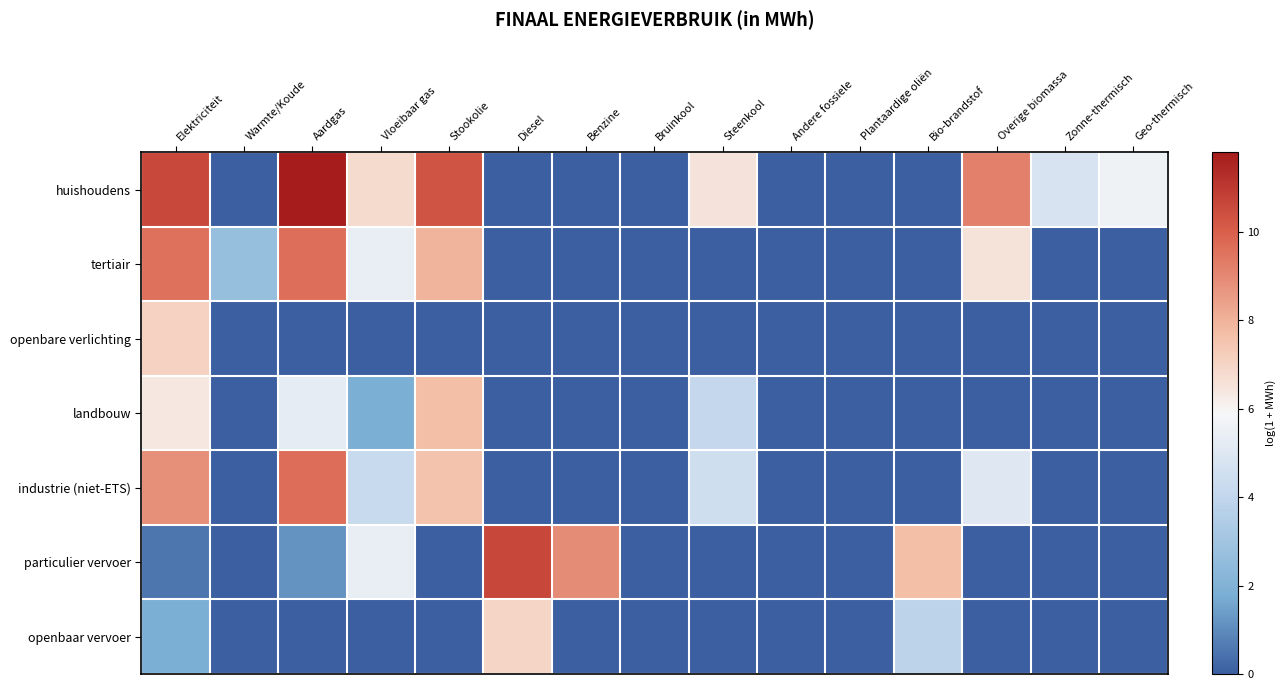

At how many categories does at least one series exceed 10?

4